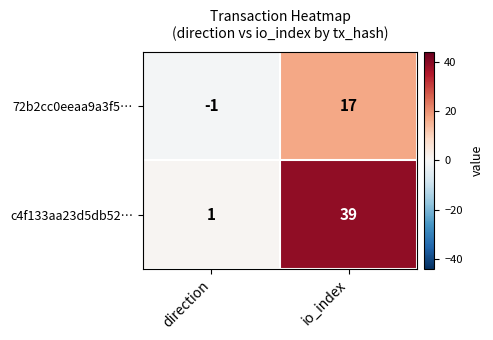

At which label does c4f133aa23d5db52… reach its minimum?

direction